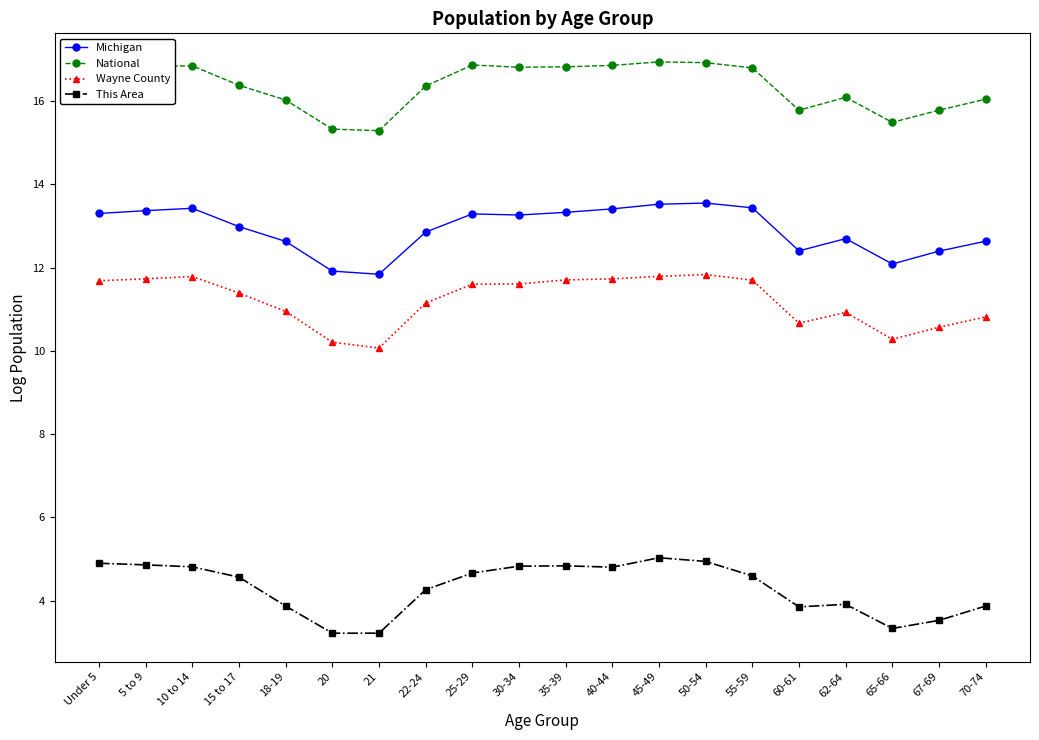

True or false: Wayne County and Michigan intersect in this chart.

False